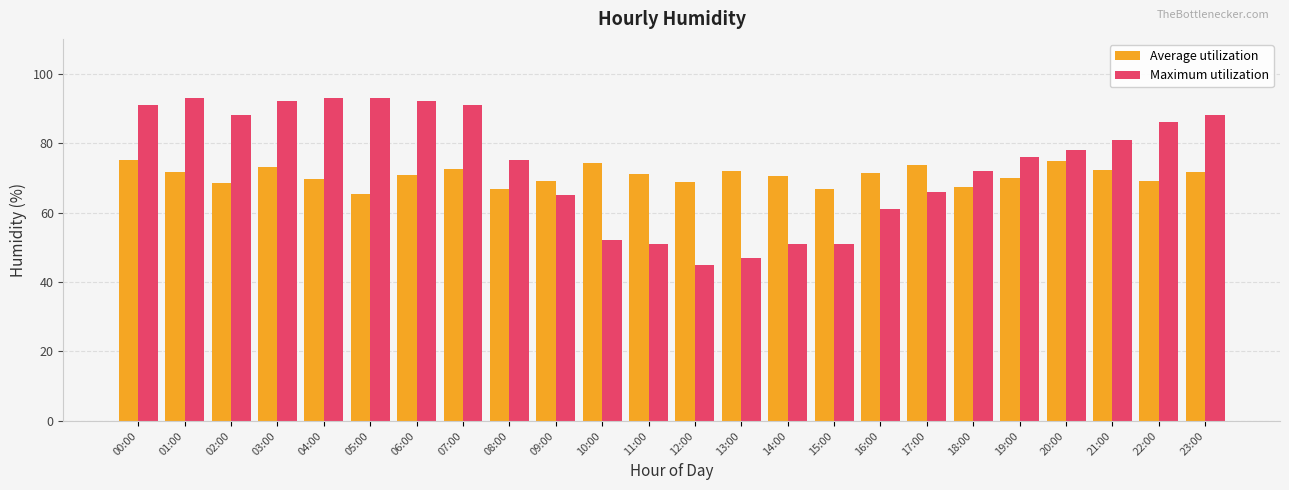

The Maximum utilization series shows 92.0 at 03:00. True or false?

True